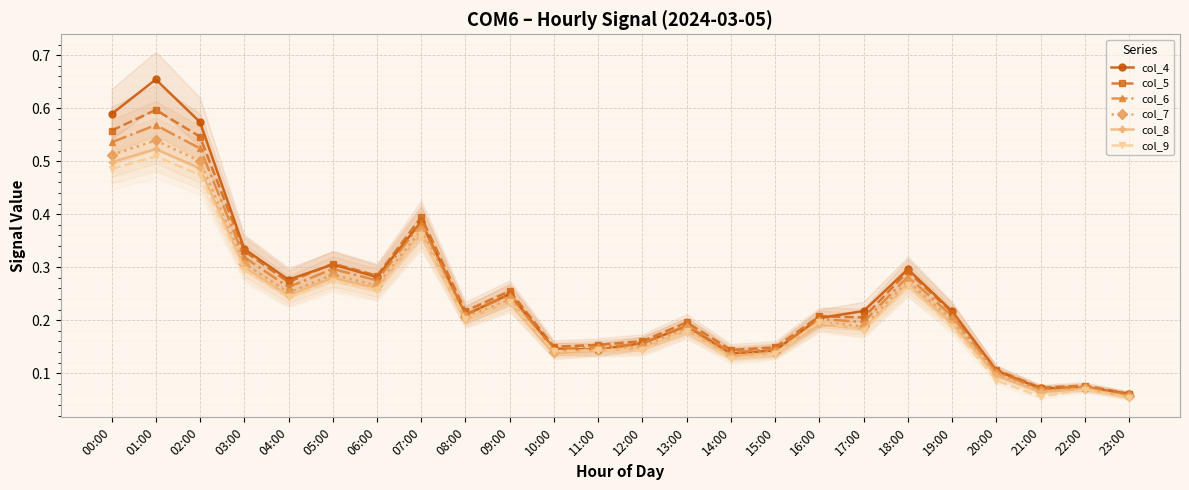

Count the number of data series in this chart.

6